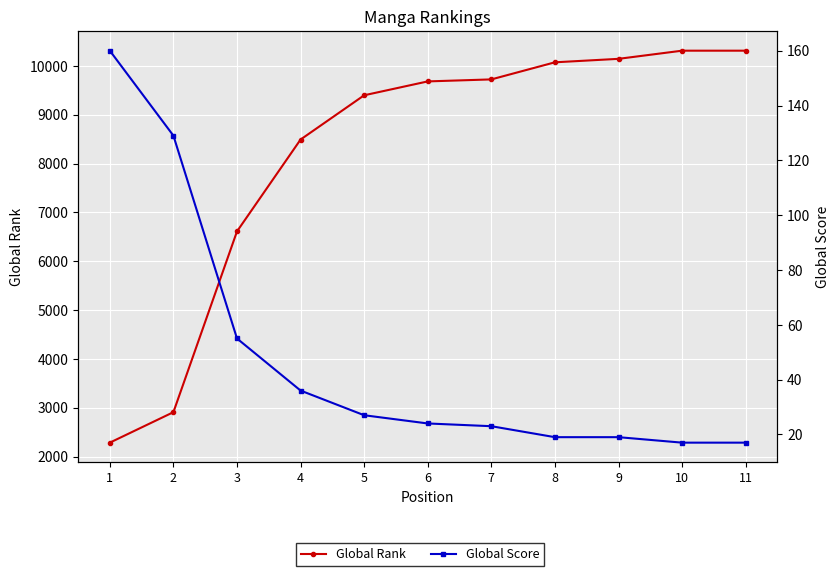

True or false: Global Rank has a value of 3386 at 7.

False